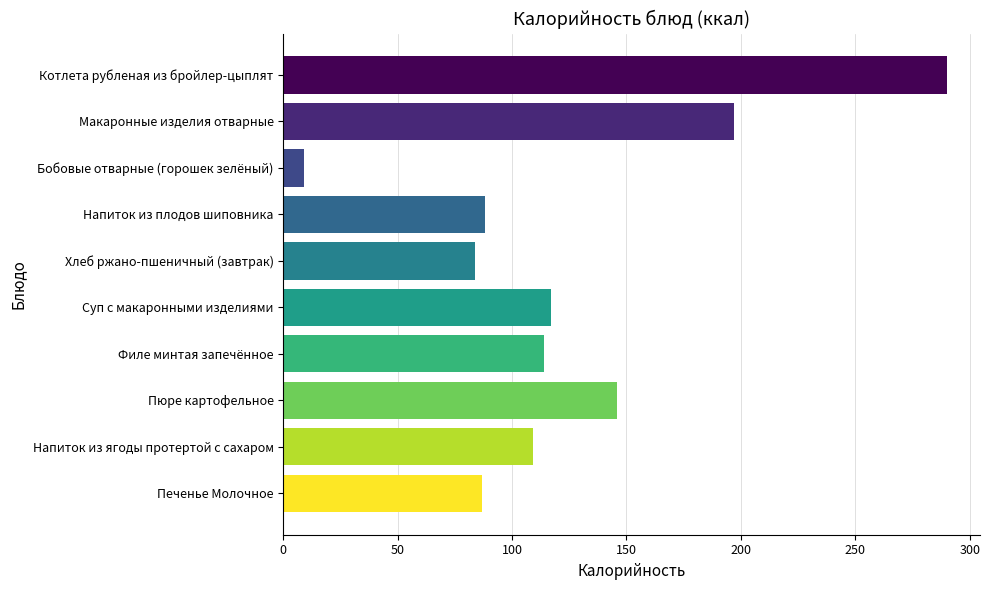

The chart shows a value of 516 at Котлета рубленая из бройлер-цыплят. True or false?

False